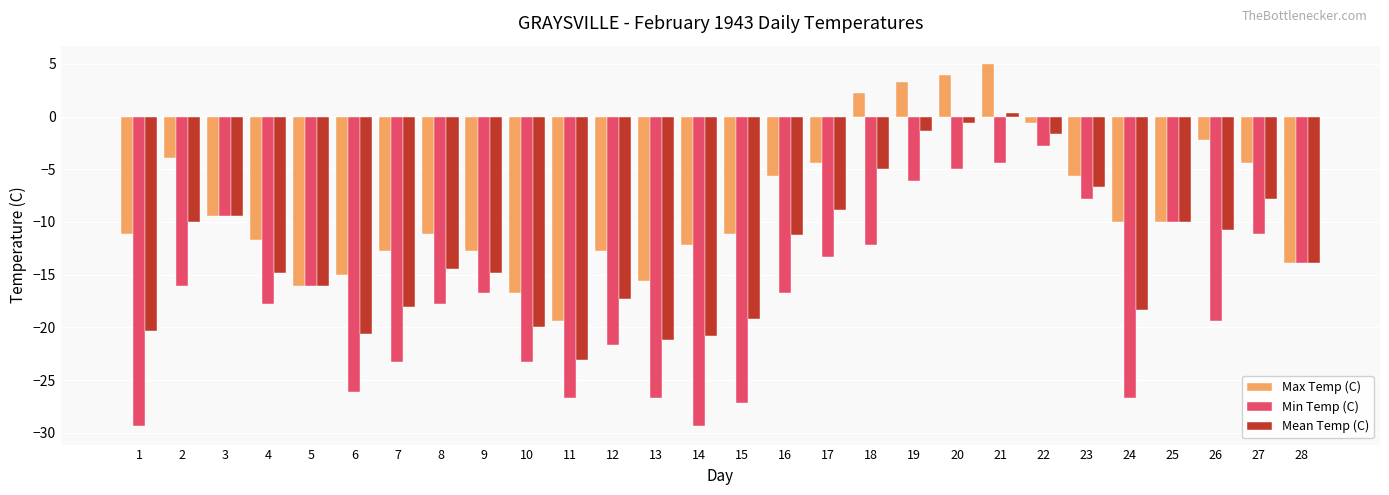

How many categories are shown in the chart?

28